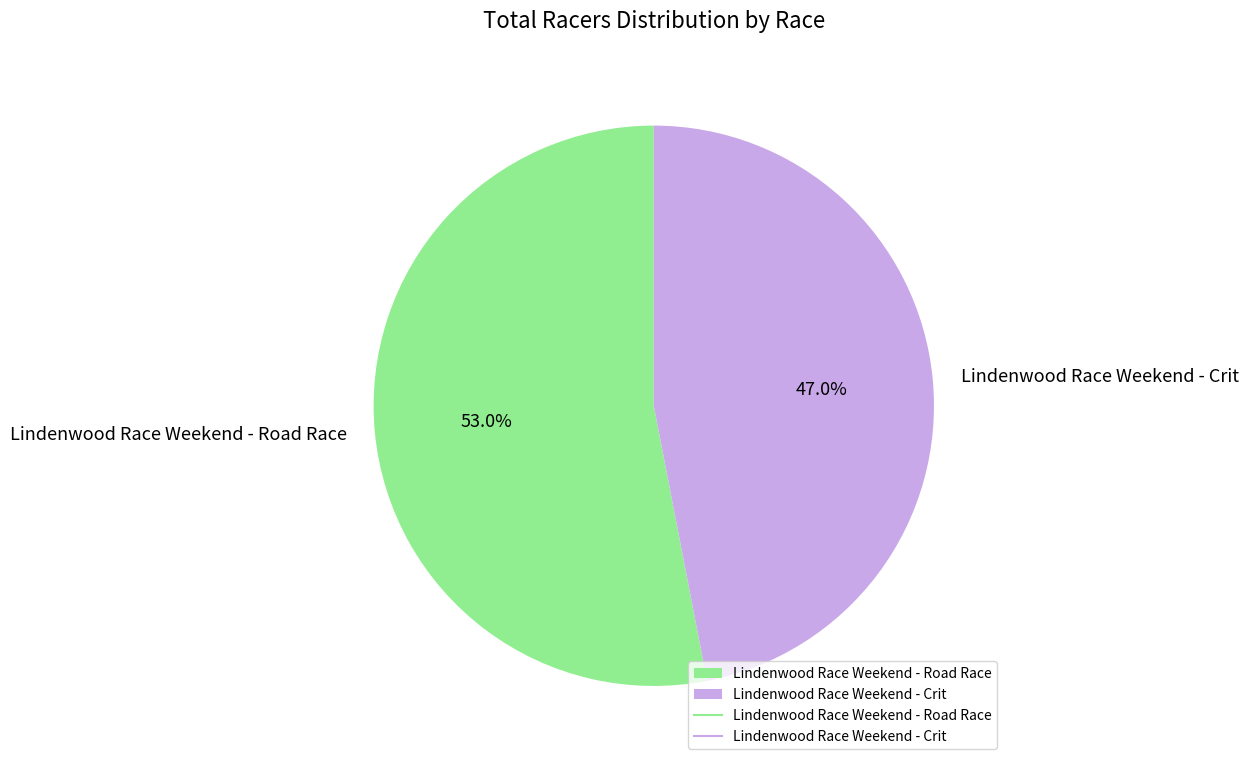

What is the ratio of the value at Lindenwood Race Weekend - Road Race to the value at Lindenwood Race Weekend - Crit?

1.1